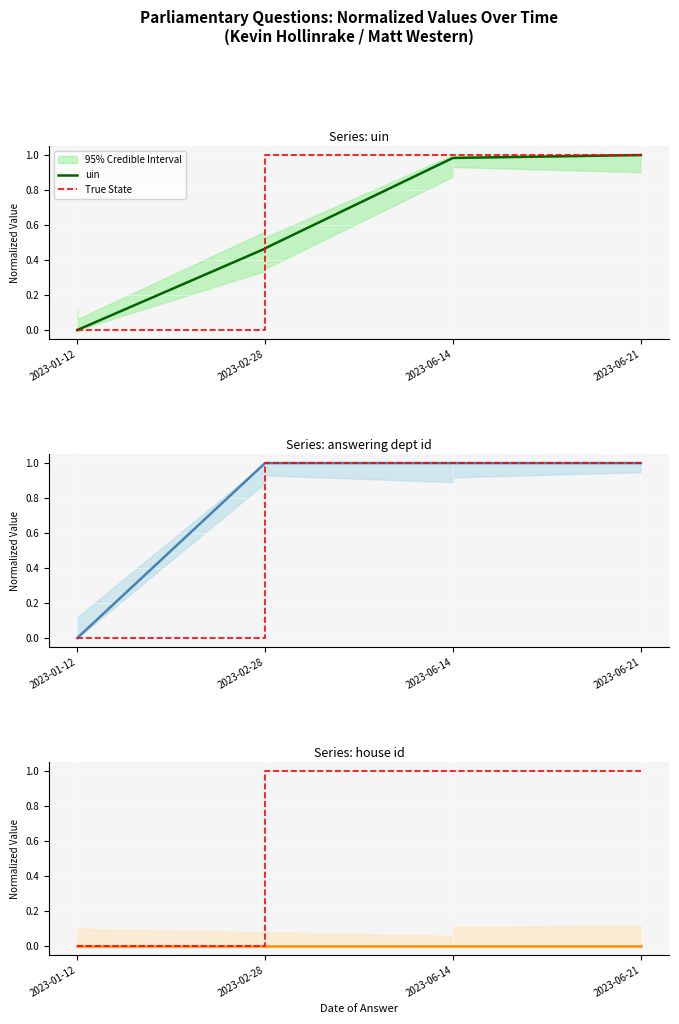

At which category does the chart reach its minimum across all series?

2023-06-14